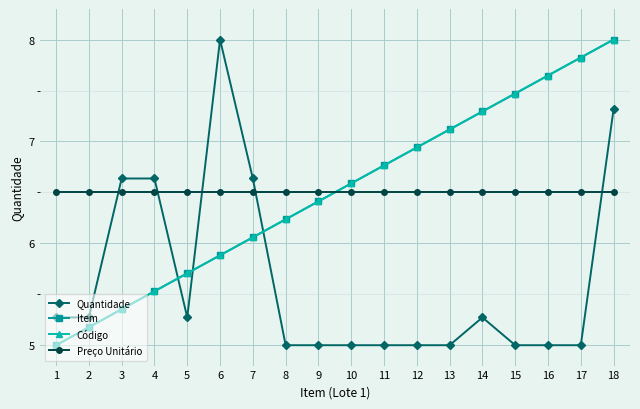

What is the spread (max minus min) of values at 5?

1.2